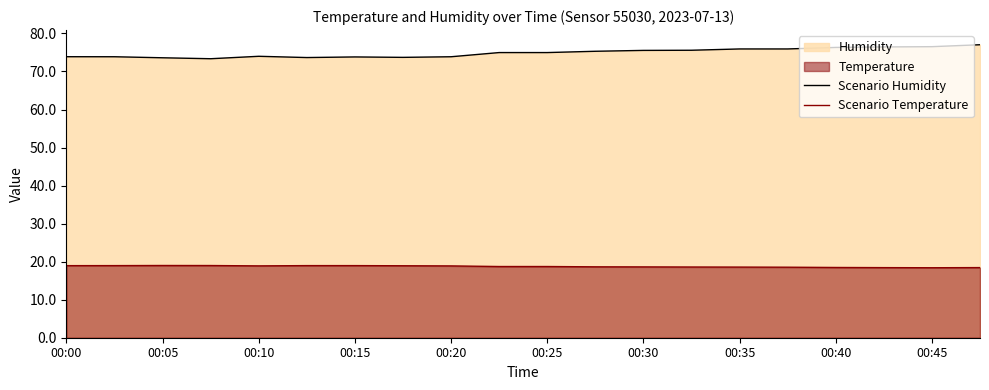

Read the Scenario Temperature value at 00:25.

18.7